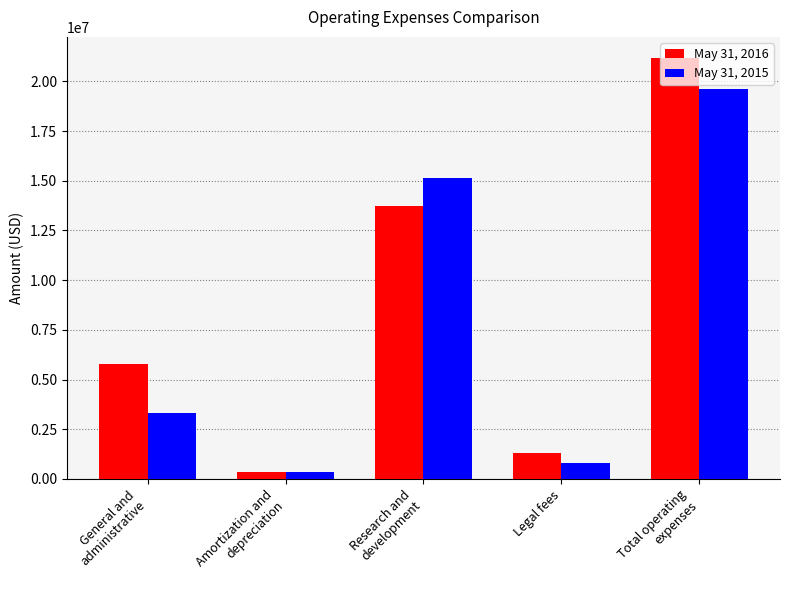

The May 31, 2015 series shows 786671 at Legal fees. True or false?

True